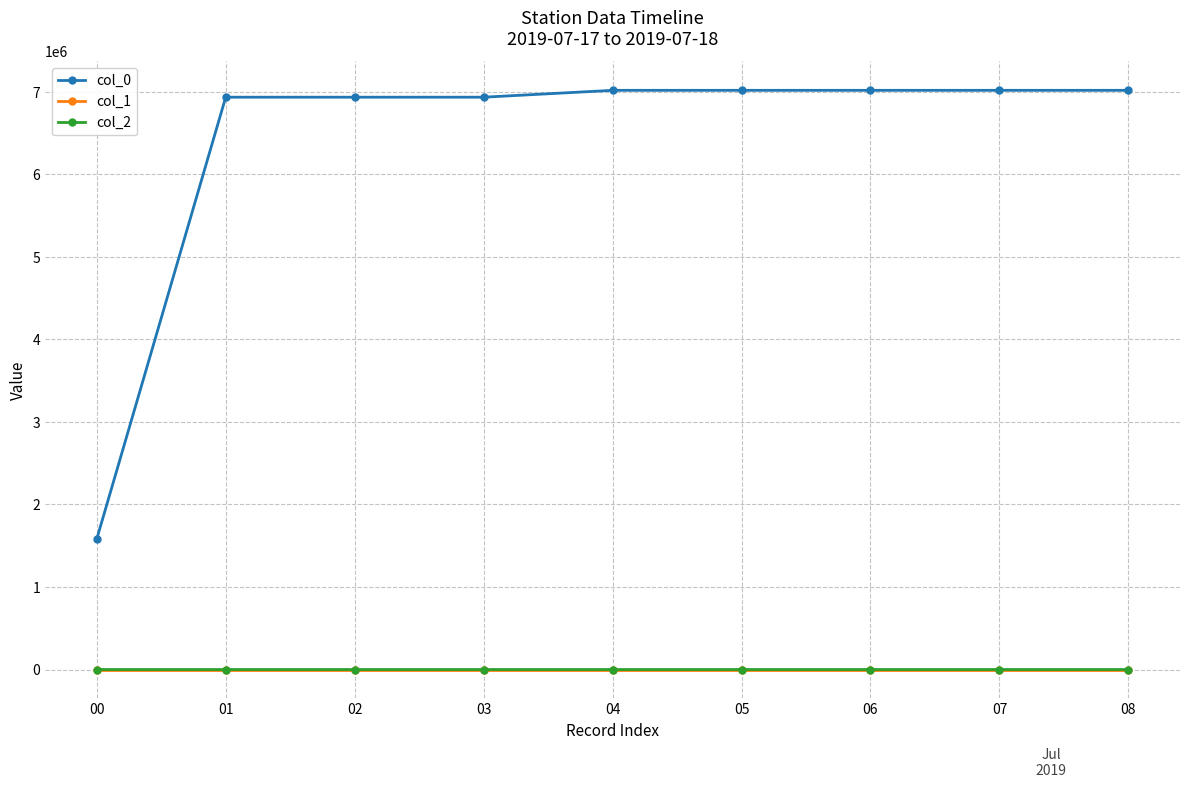

Read the col_2 value at 02.

-90.5